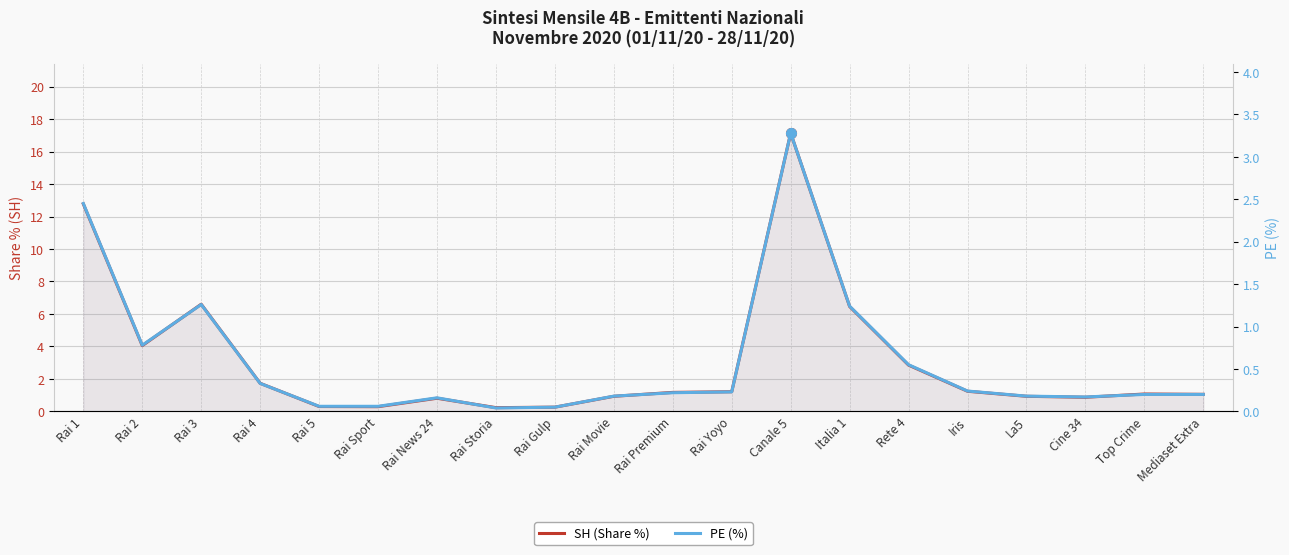

The value of PE (%) at Rai 3 is 0.6. True or false?

False